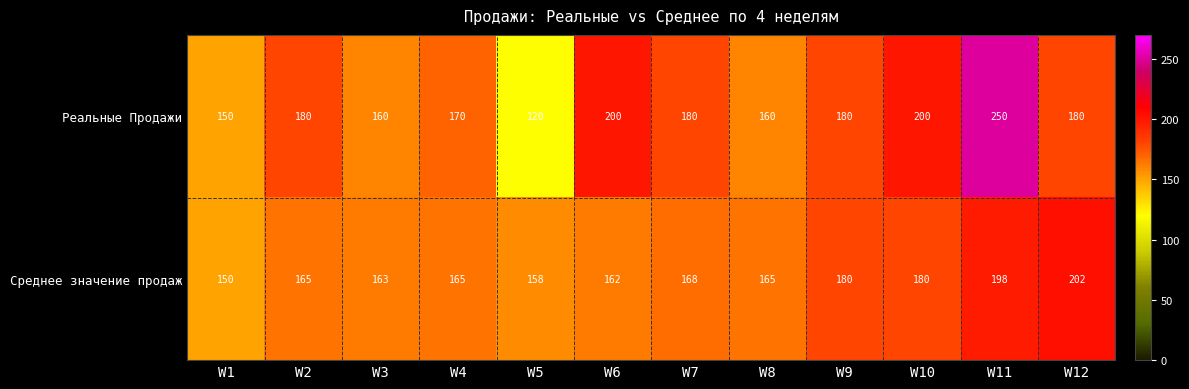

Reading left to right, extract all data points from this chart.

Реальные Продажи: W1=150	W2=180	W3=160	W4=170	W5=120	W6=200	W7=180	W8=160	W9=180	W10=200	W11=250	W12=180
Среднее значение продаж: W1=150	W2=165	W3=163	W4=165	W5=158	W6=162	W7=168	W8=165	W9=180	W10=180	W11=198	W12=202